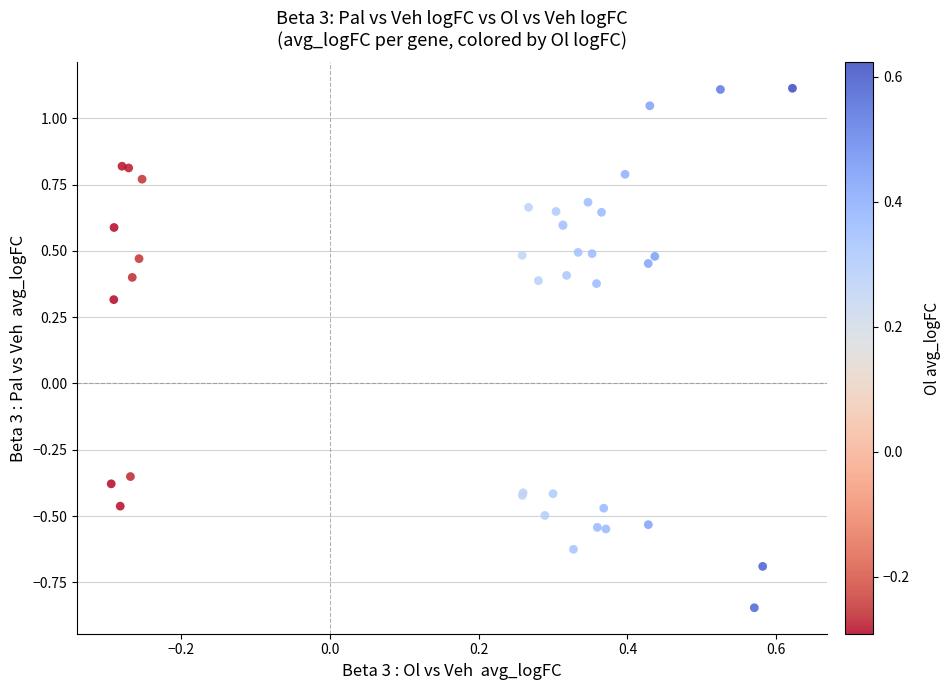

What Y value in the scatter plot is closest to 0?

0.3